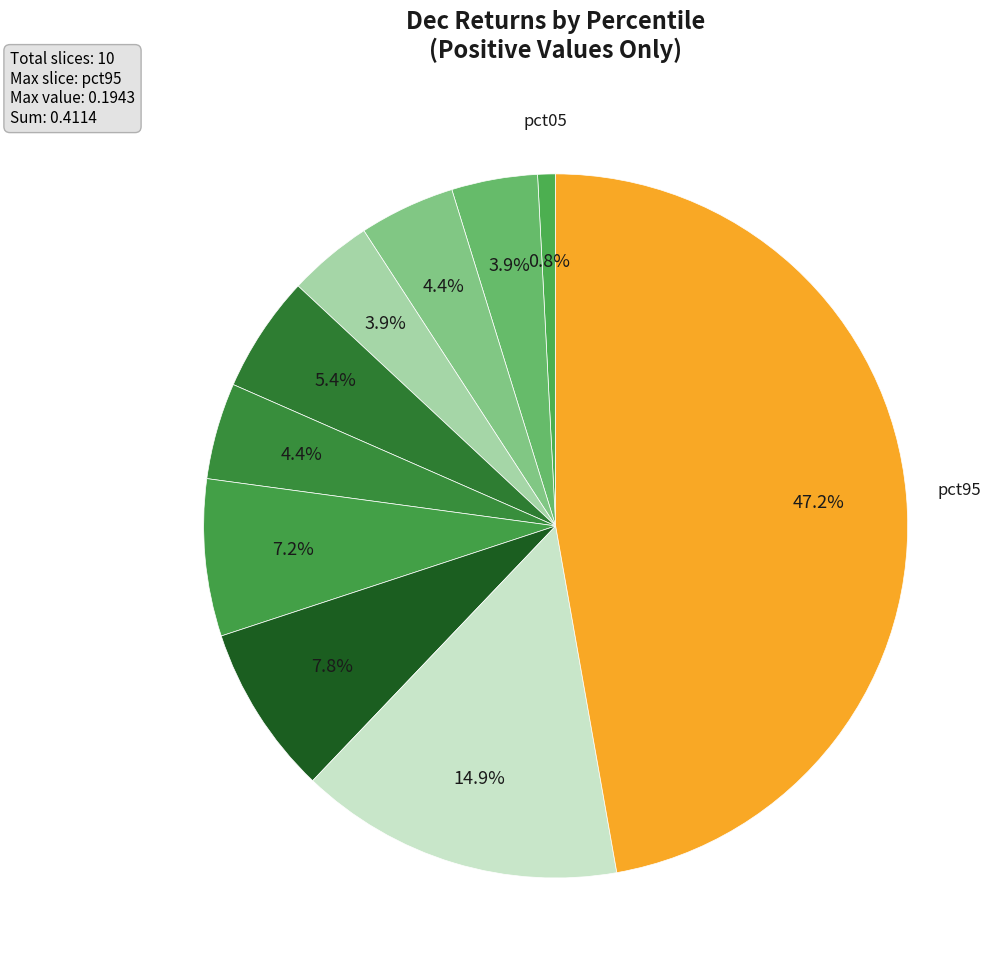

Which slice is the largest?

pct95